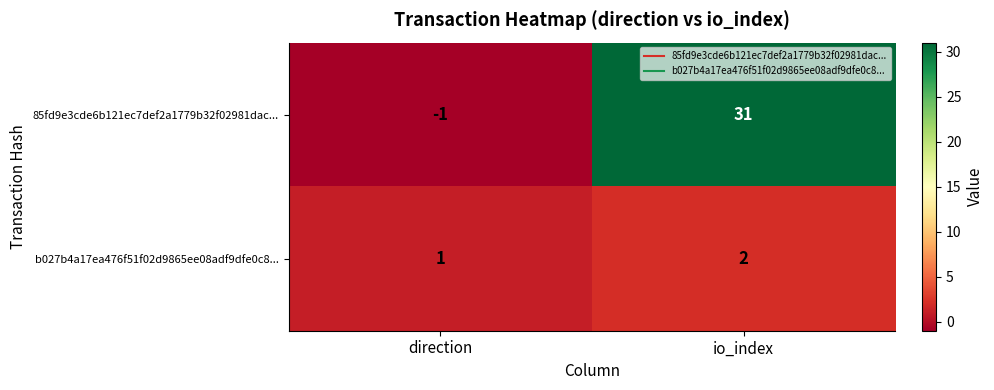

List the series in order of their peak value, lowest first.

b027b4a17ea476f51f02d9865ee08adf9dfe0c8..., 85fd9e3cde6b121ec7def2a1779b32f02981dac...